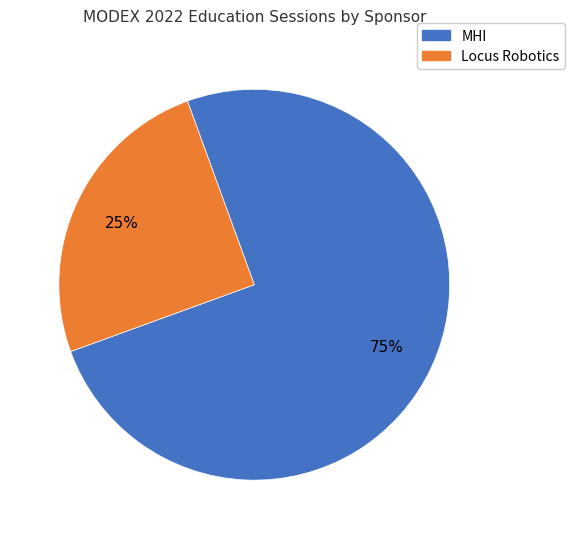

Is there a majority slice in this chart?

Yes